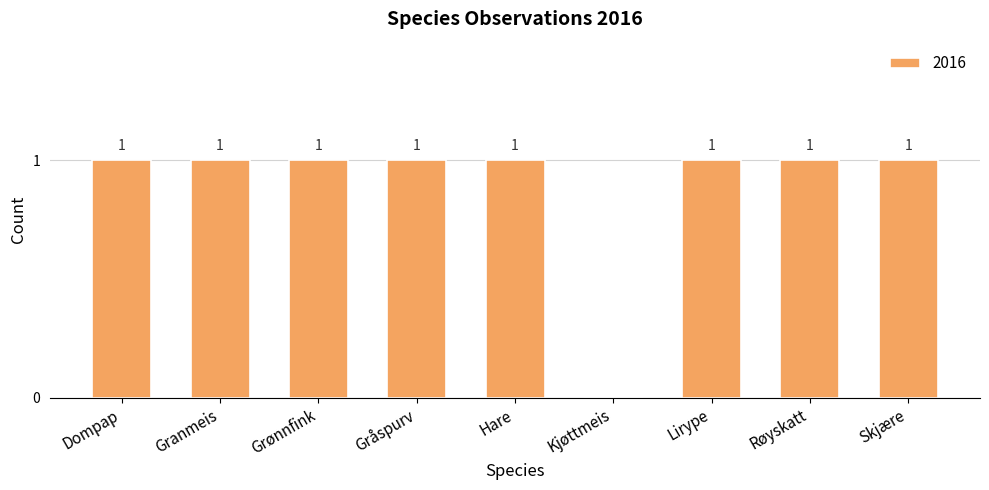

How many positive values are there?

8